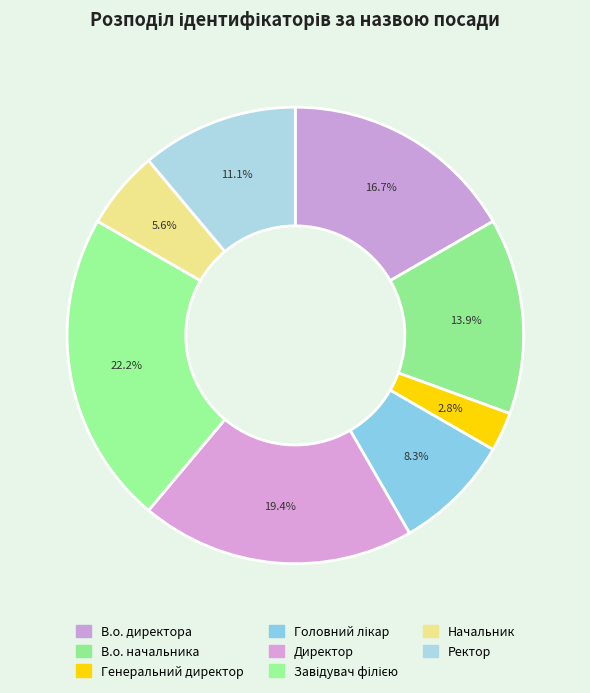

Rank the categories by value from highest to lowest.

Завідувач філією, Директор, В.о. директора, В.о. начальника, Ректор, Головний лікар, Начальник, Генеральний директор